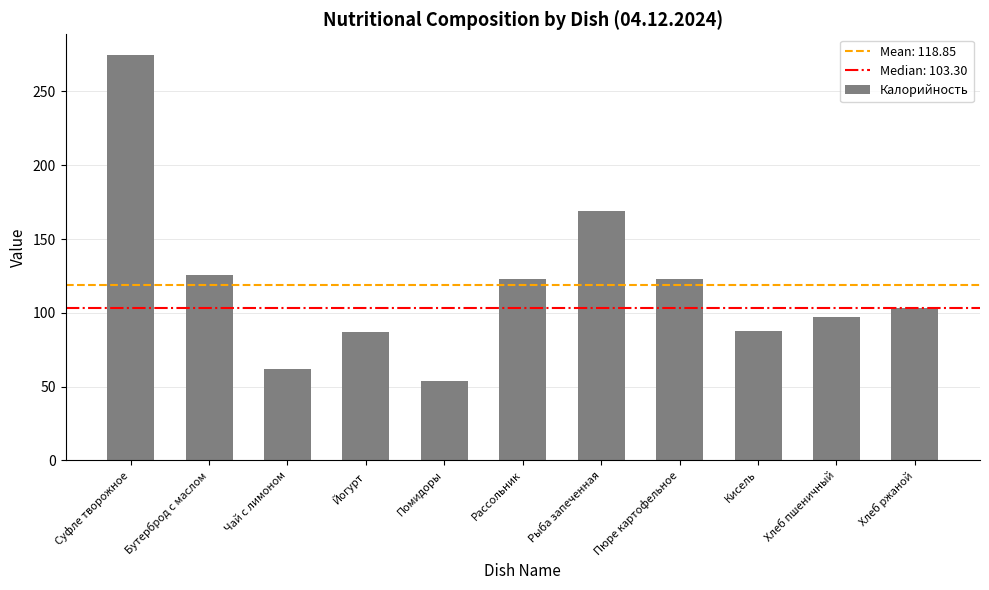

What is the average value?

118.9